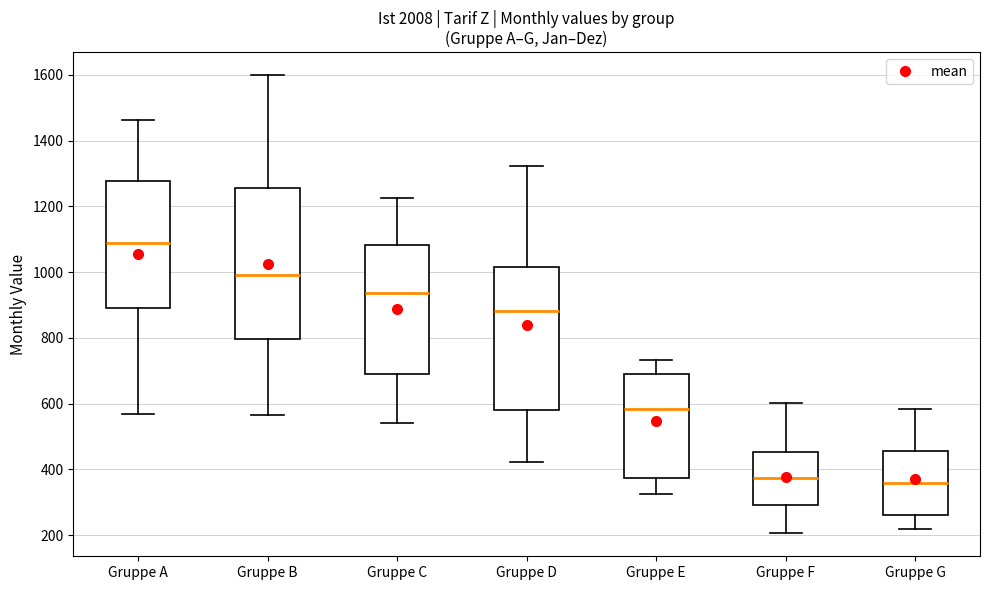

Which box is the tallest, from its lower edge to its upper edge?

Gruppe B